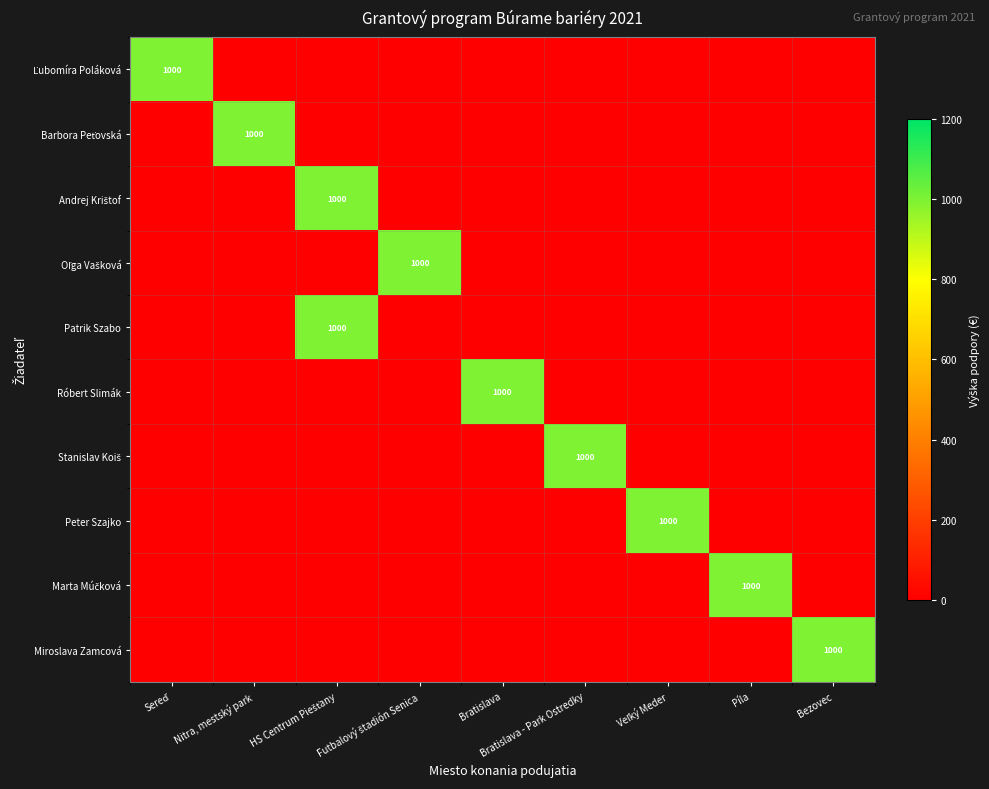

What is the sum of all Peter Szajko values?

1000